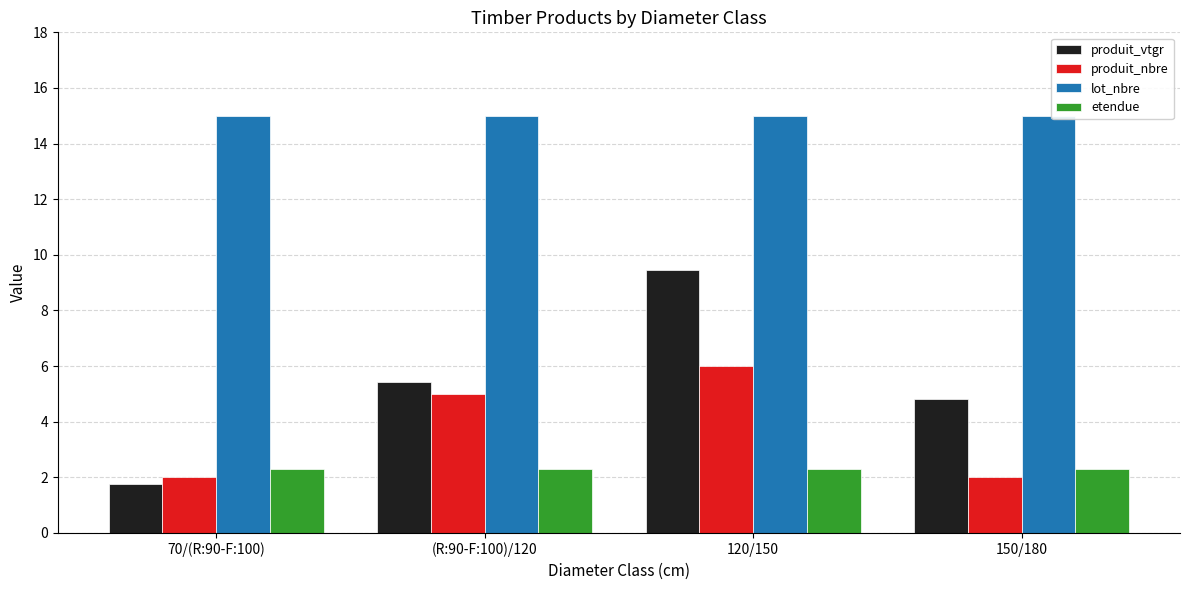

Reading left to right, transcribe all the data shown in this chart.

produit_vtgr: 1.7	5.4	9.4	4.8
produit_nbre: 2.0	5.0	6.0	2.0
lot_nbre: 15.0	15.0	15.0	15.0
etendue: 2.3	2.3	2.3	2.3